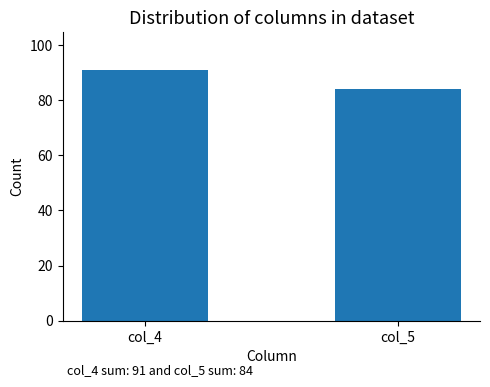

What value does the data have at col_4?

91